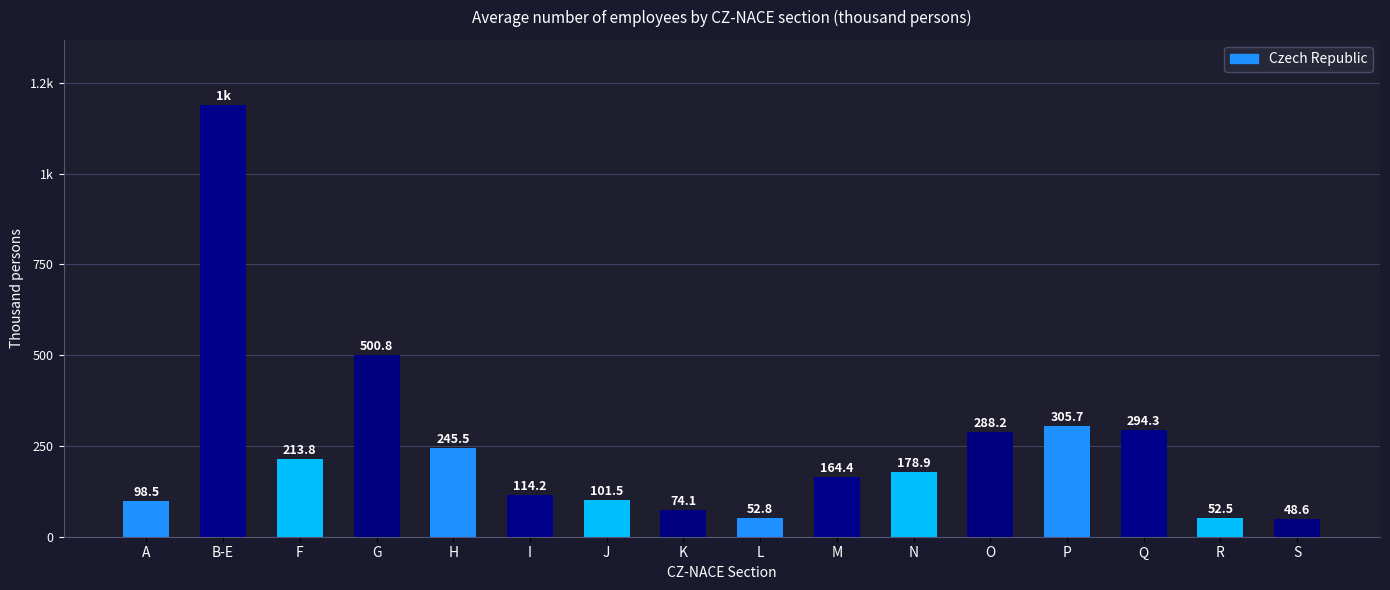

Does the chart contain any negative values?

No